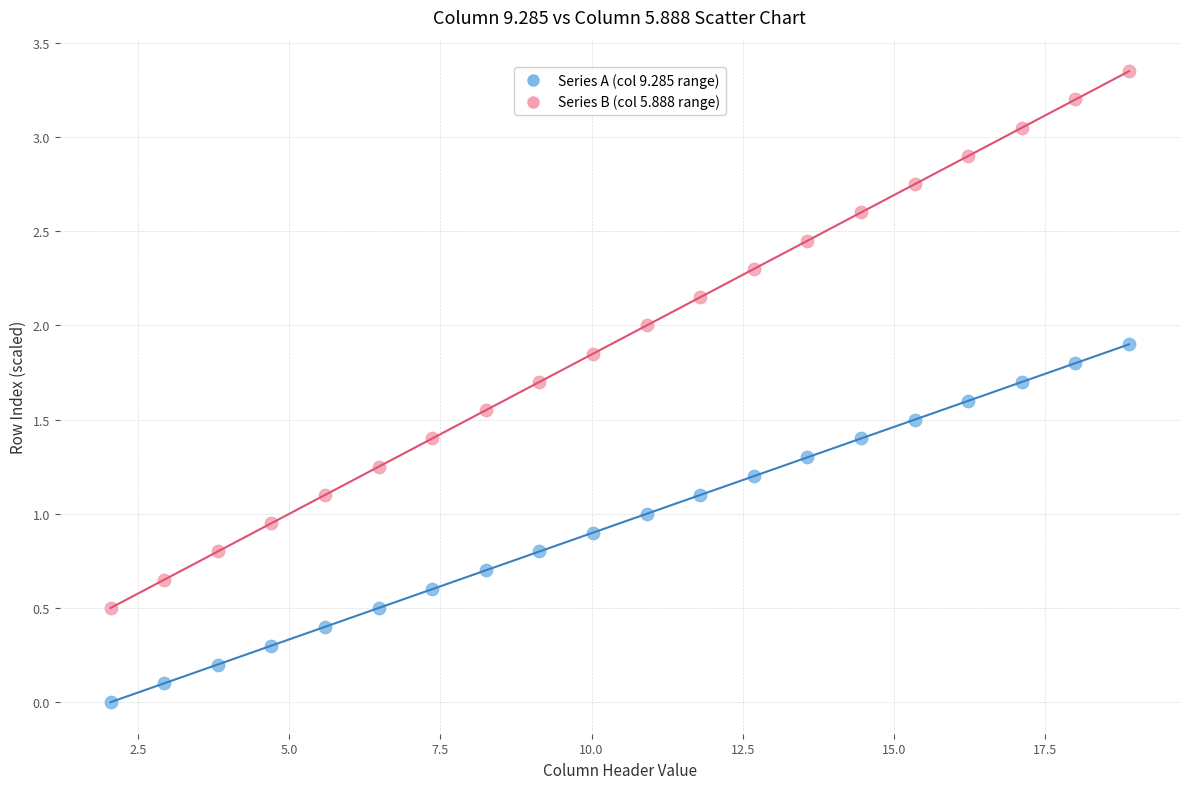

What is the X range (max minus min) for the scatter plot?

16.8